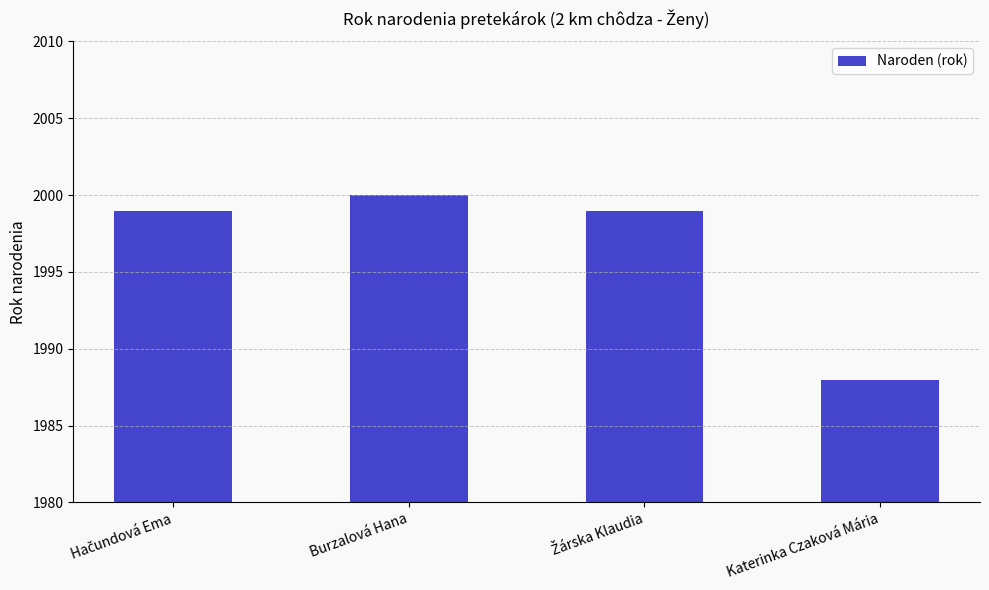

At which category does the chart reach its peak across all series?

Burzalová Hana